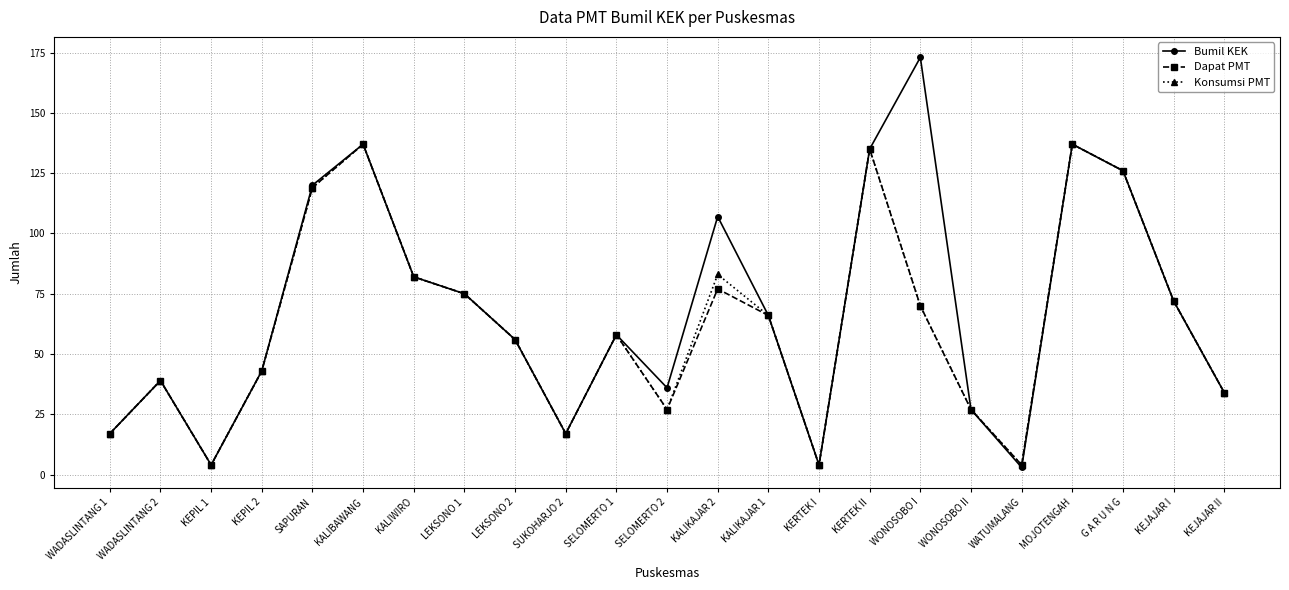

How many categories are shown in the chart?

23